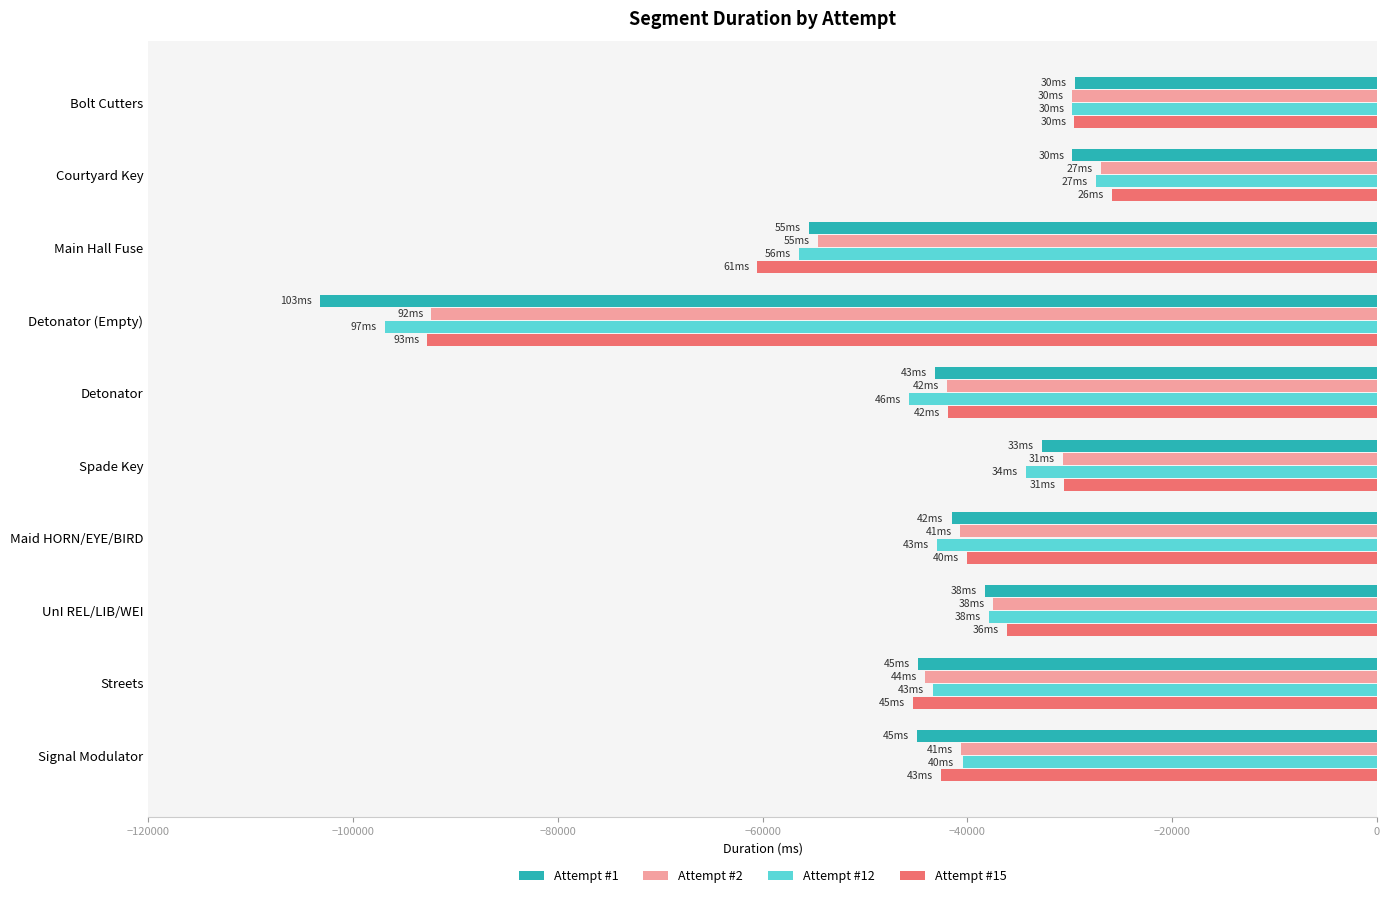

What is the total value across all series at Bolt Cutters?

-118616